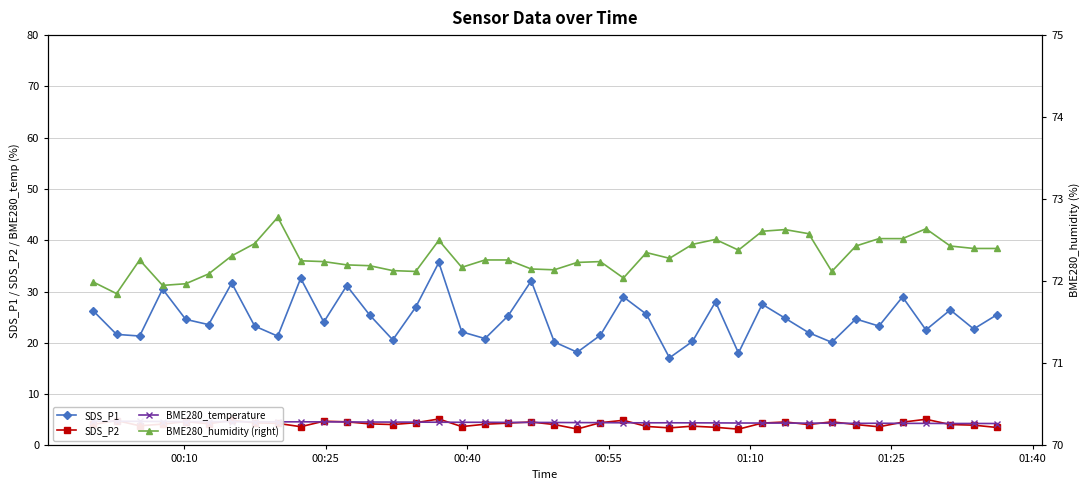

True or false: SDS_P2 has more than 1 points higher than both neighbors.

True